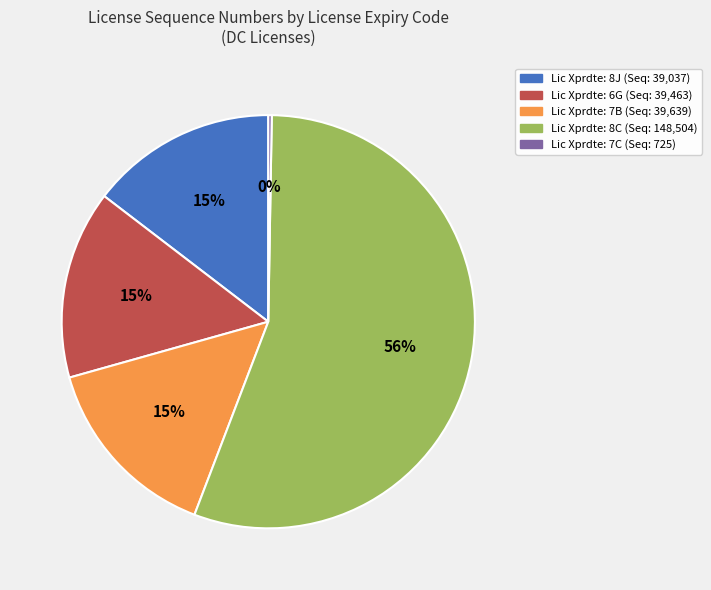

To the nearest percent, what is the difference between the largest and smallest slice percentages?

55%